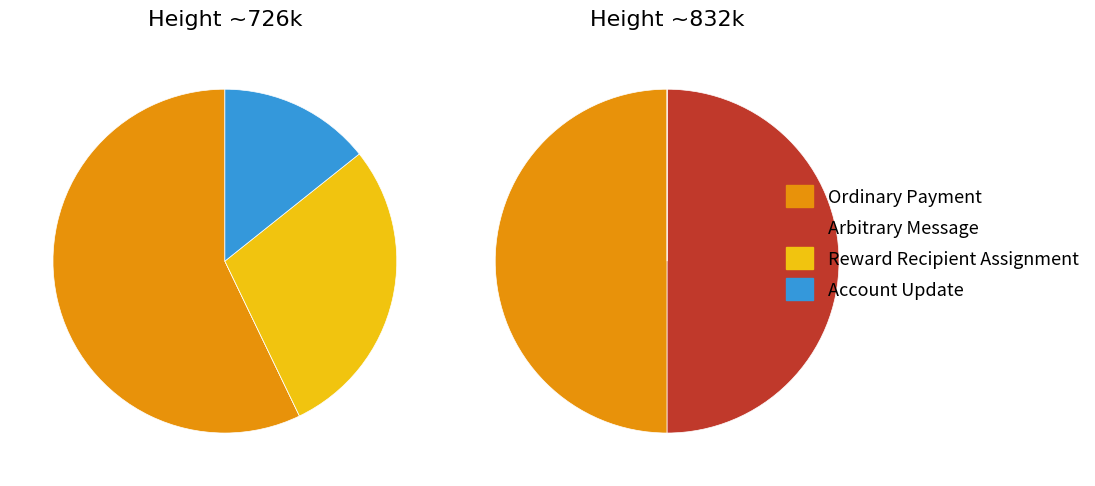

True or false: Ordinary Payment accounts for 50% of the total.

True